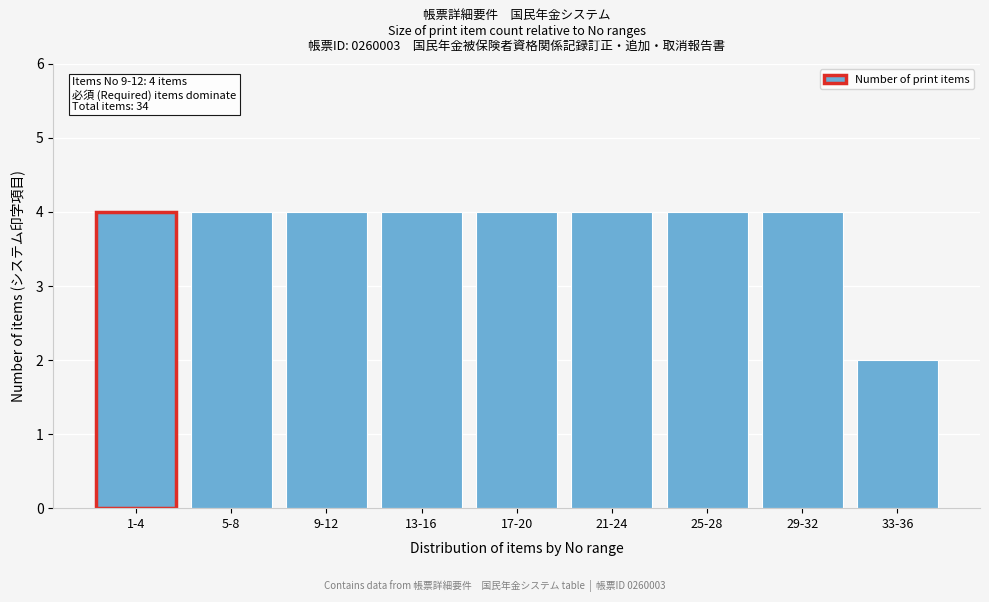

Reading left to right, list all the values displayed in this chart.

1-4=4	5-8=4	9-12=4	13-16=4	17-20=4	21-24=4	25-28=4	29-32=4	33-36=2